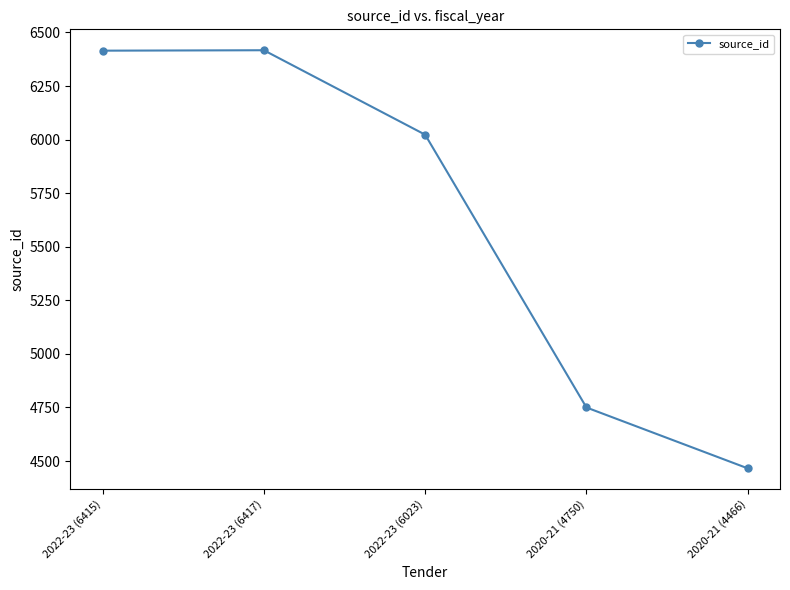

Is it true that the value at 2022-23 (6415) is 2909?

False